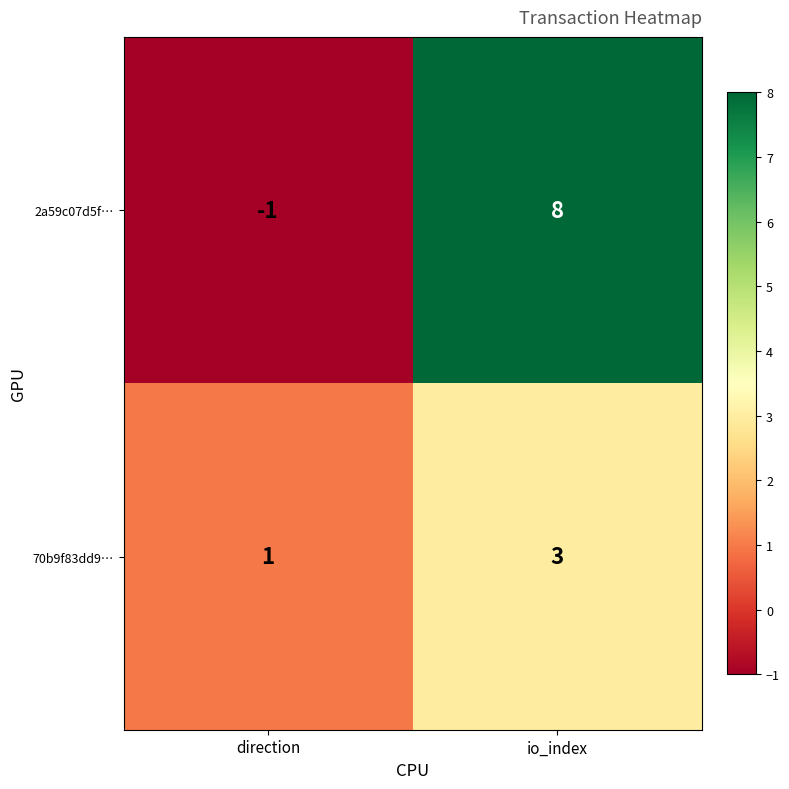

What is the difference between the highest and lowest values at direction?

2